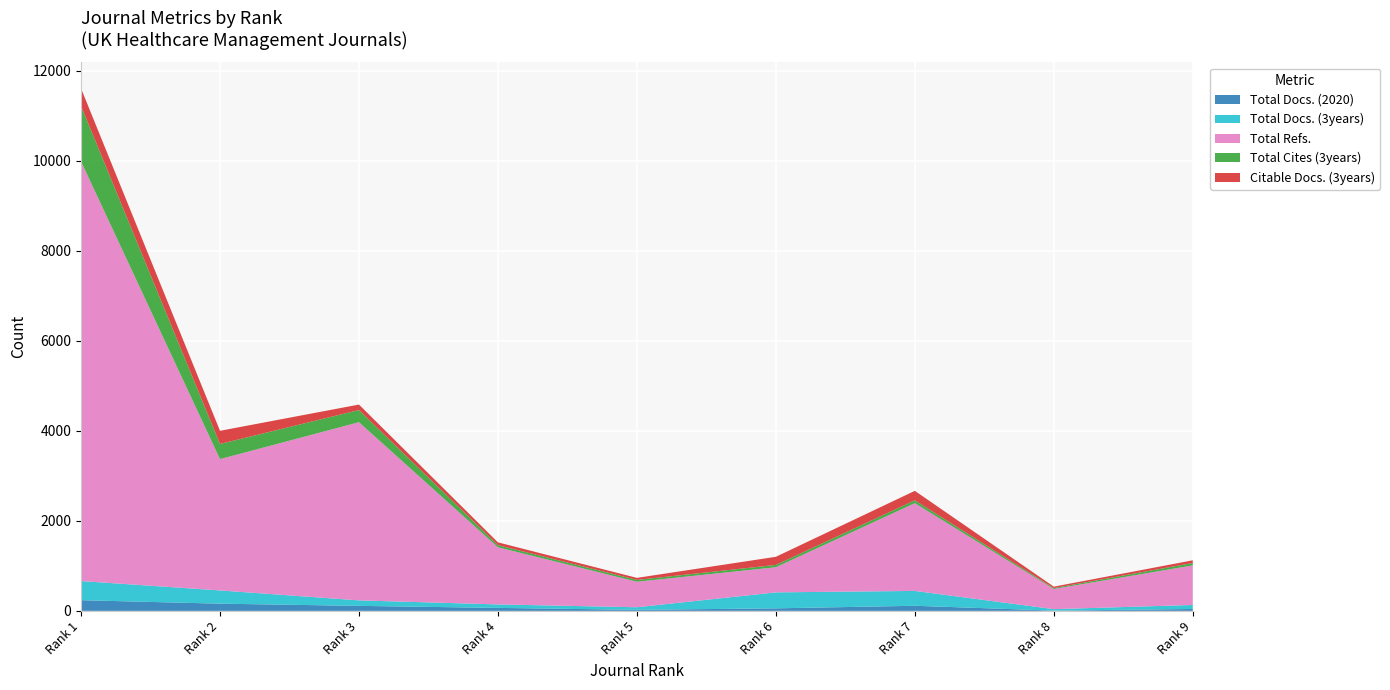

Reading right to left, transcribe all the data shown in this chart.

Total Docs. (2020): Rank 9=42	Rank 8=6	Rank 7=113	Rank 6=56	Rank 5=23	Rank 4=66	Rank 3=111	Rank 2=160	Rank 1=237
Total Docs. (3years): Rank 9=89	Rank 8=32	Rank 7=330	Rank 6=355	Rank 5=57	Rank 4=77	Rank 3=122	Rank 2=294	Rank 1=425
Total Refs.: Rank 9=879	Rank 8=448	Rank 7=1949	Rank 6=558	Rank 5=567	Rank 4=1269	Rank 3=3958	Rank 2=2917	Rank 1=9322
Total Cites (3years): Rank 9=54	Rank 8=20	Rank 7=64	Rank 6=52	Rank 5=40	Rank 4=48	Rank 3=271	Rank 2=337	Rank 1=1234
Citable Docs. (3years): Rank 9=59	Rank 8=32	Rank 7=210	Rank 6=180	Rank 5=46	Rank 4=62	Rank 3=121	Rank 2=292	Rank 1=388